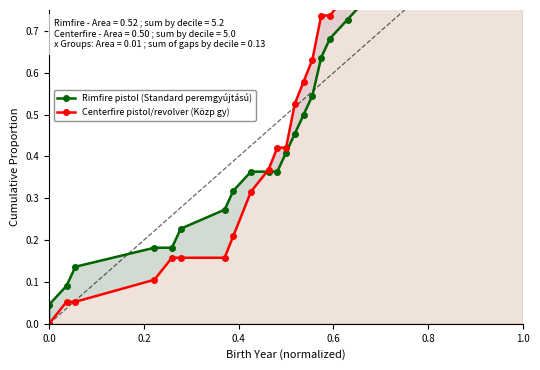

Is this an area chart (filled region under the line)?

No